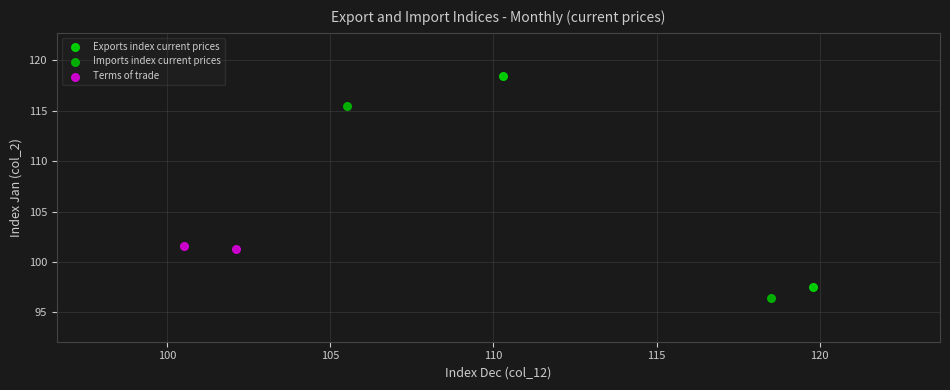

What are all the series names shown in the legend?

Exports index current prices, Imports index current prices, Terms of trade